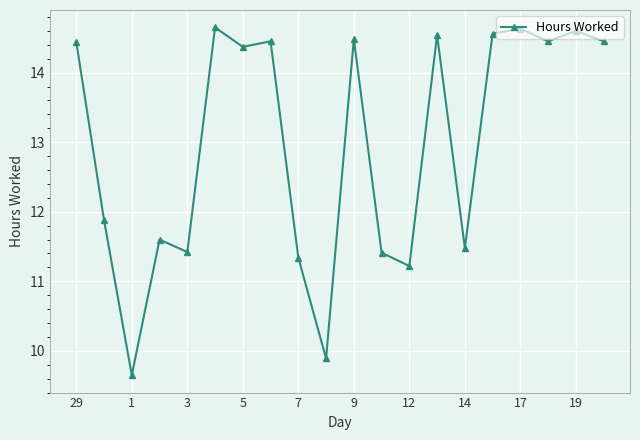

What is the maximum value shown in the chart?

14.7